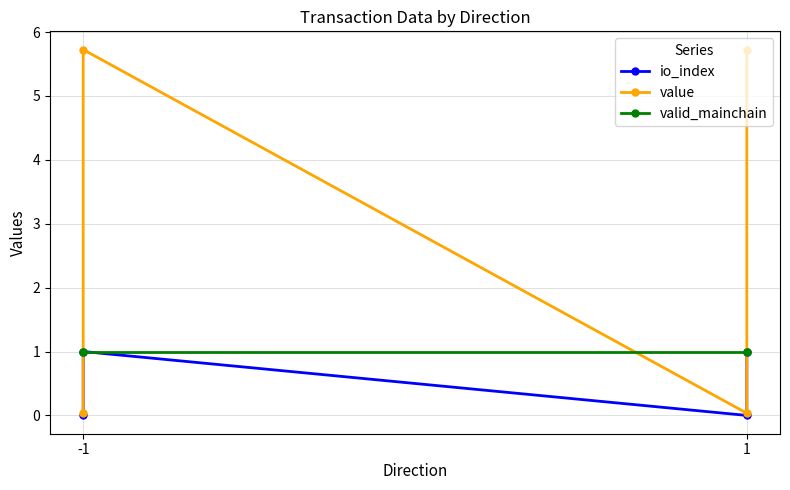

What is the maximum value shown in the chart?

5.7